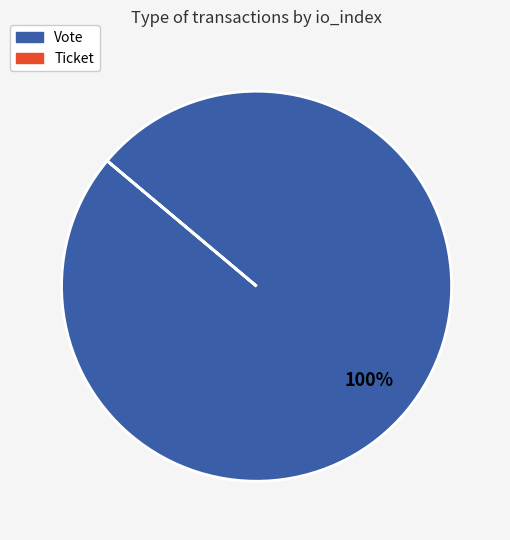

To the nearest percent, what portion does Vote represent?

100%